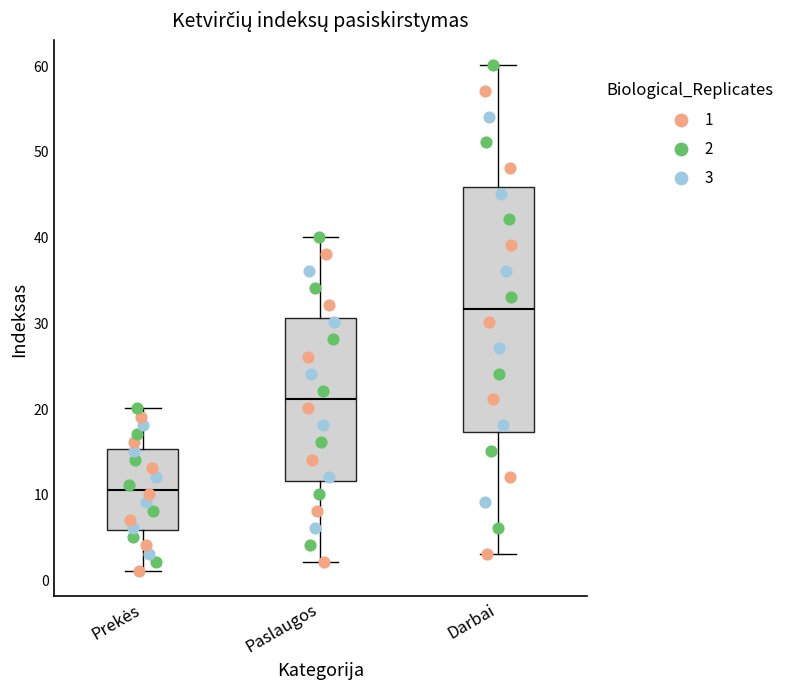

Reading left to right, transcribe this box plot: for each box, give where its median line is, the range the box spans, and where its two whiskers end, as read against the y-axis. The values are not printed on the chart, so give them approximately, as read against the axis.

Prekės: median 11, box 6 to 15, whiskers 1 to 20
Paslaugos: median 21, box 12 to 31, whiskers 2 to 40
Darbai: median 32, box 17 to 46, whiskers 3 to 60